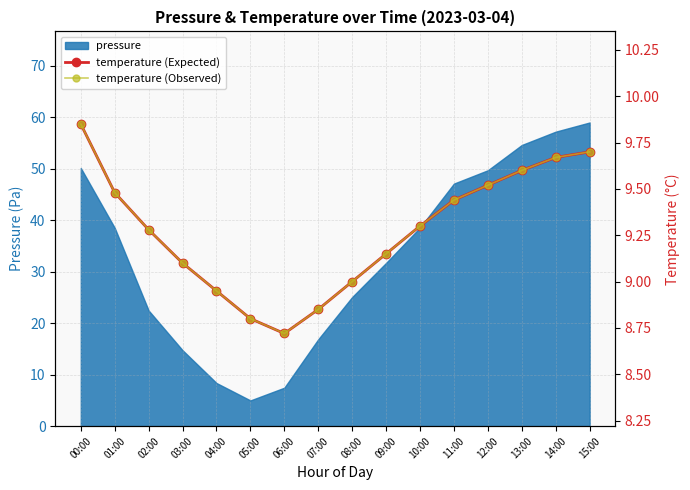

What is the label of the 10th point from the left?

09:00